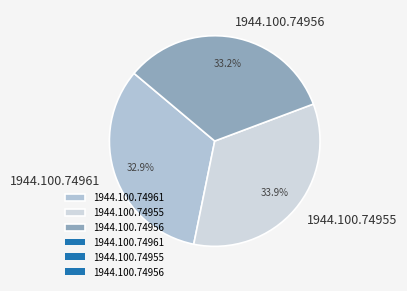

To the nearest percent, what percentage of the pie is 1944.100.74955?

34%